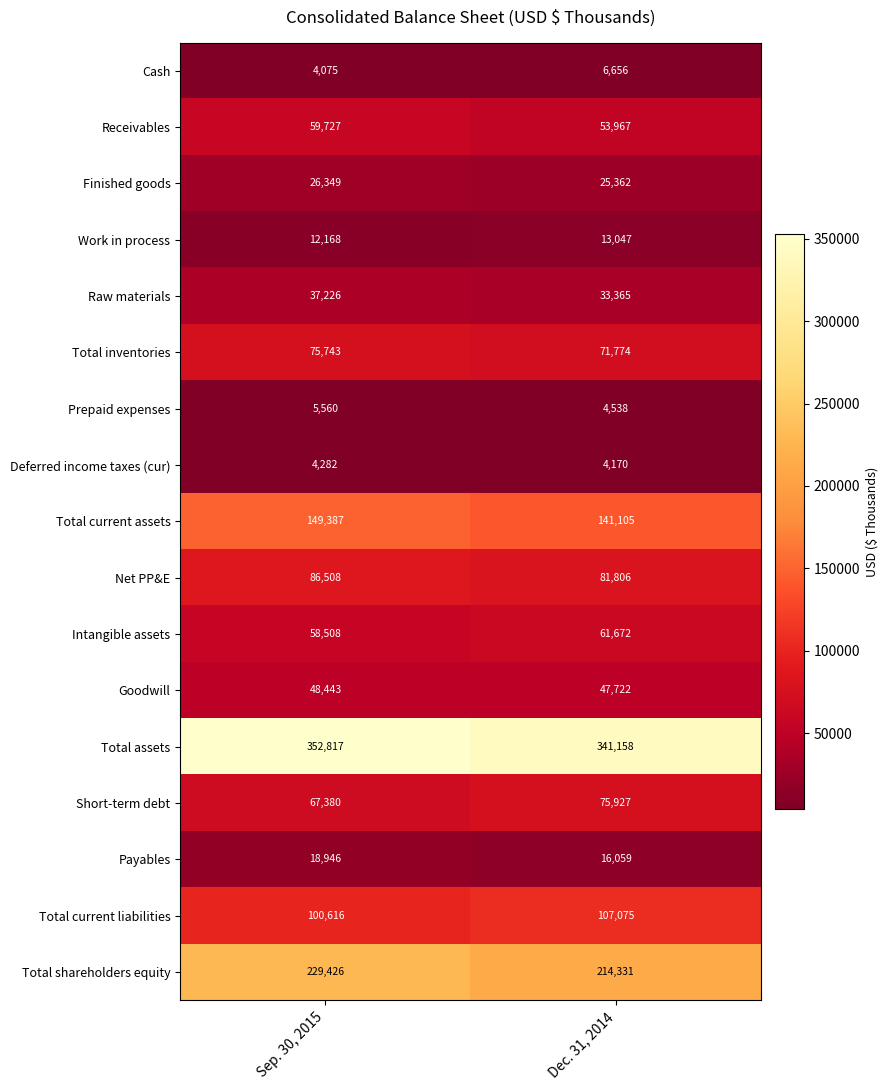

At which label does Total assets reach its minimum?

Dec. 31, 2014